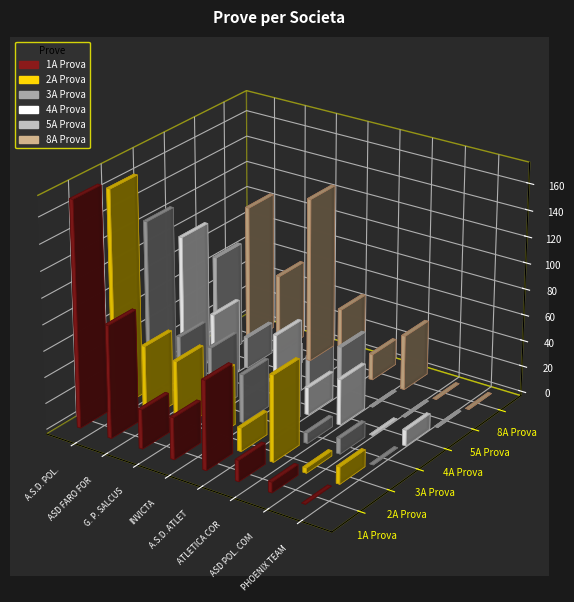

Which category has the highest value in the 5A Prova series?

A.S.D. POL. QUADRILATERO